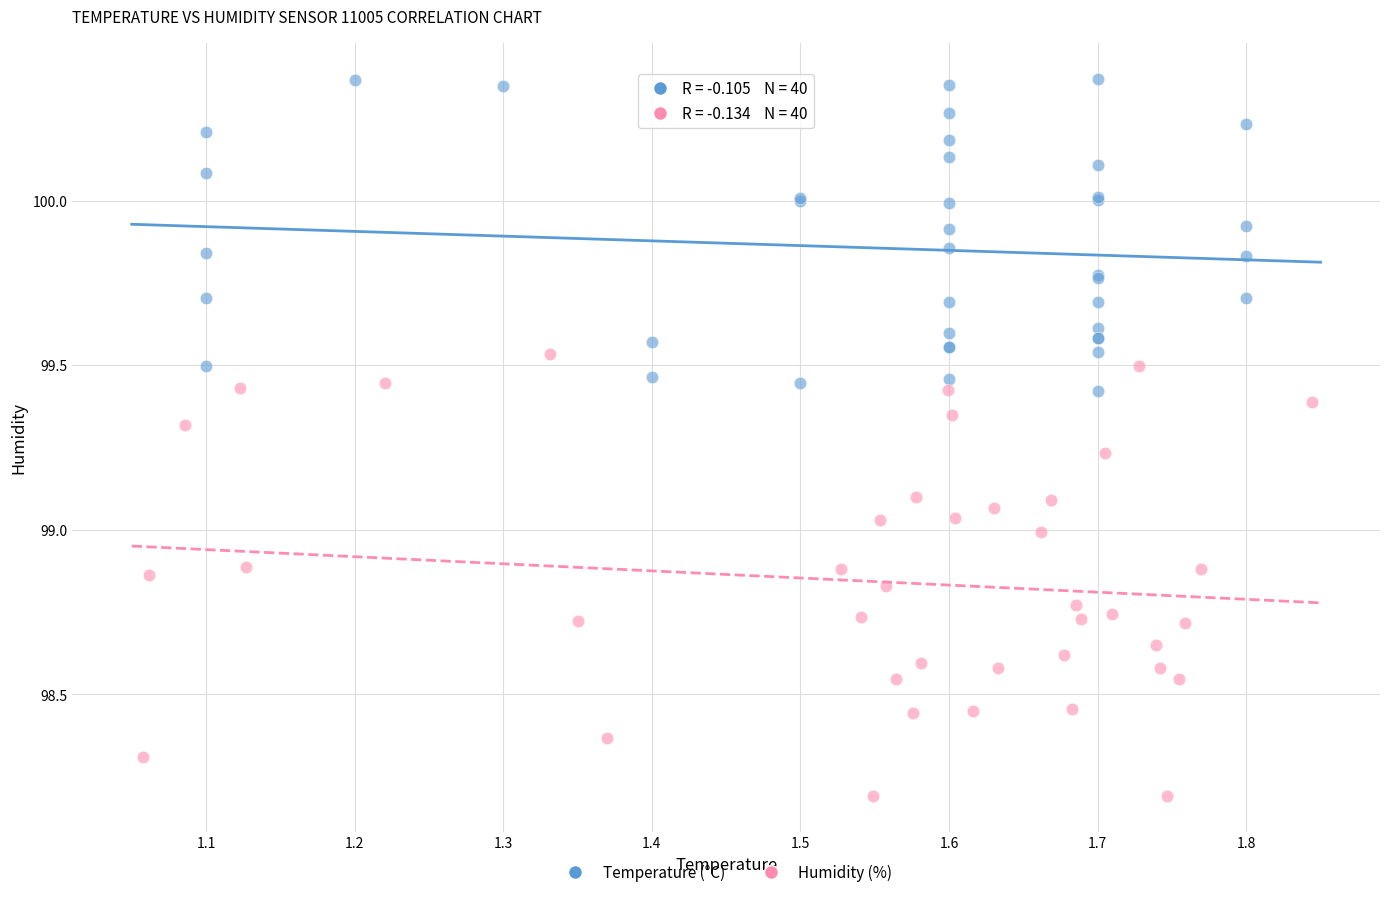

Which series reaches the minimum Y coordinate?

Humidity (%)